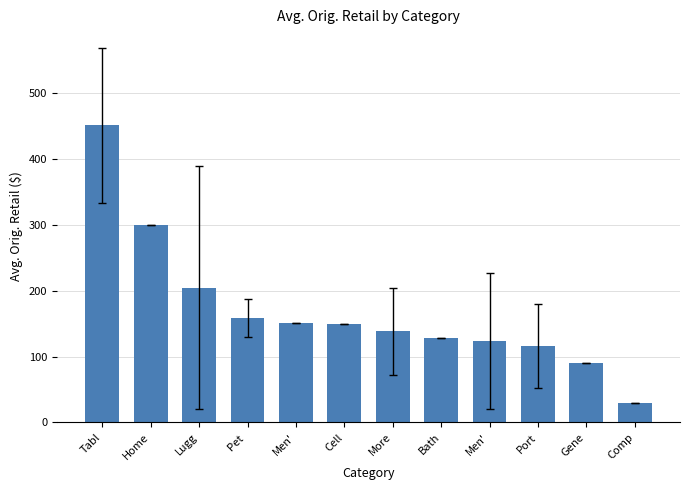

True or false: the data shows 159.0 at Pet .

True